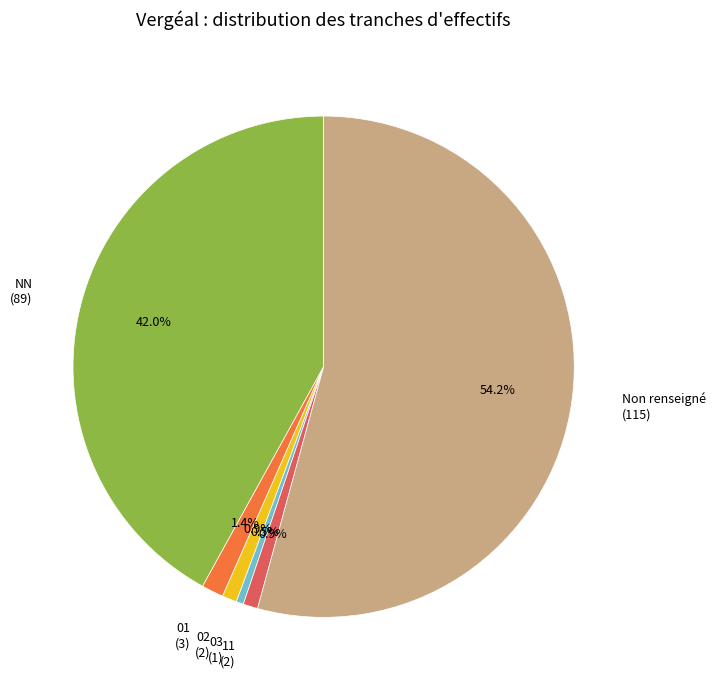

What portion of the pie excludes NN (89)?

58.0%